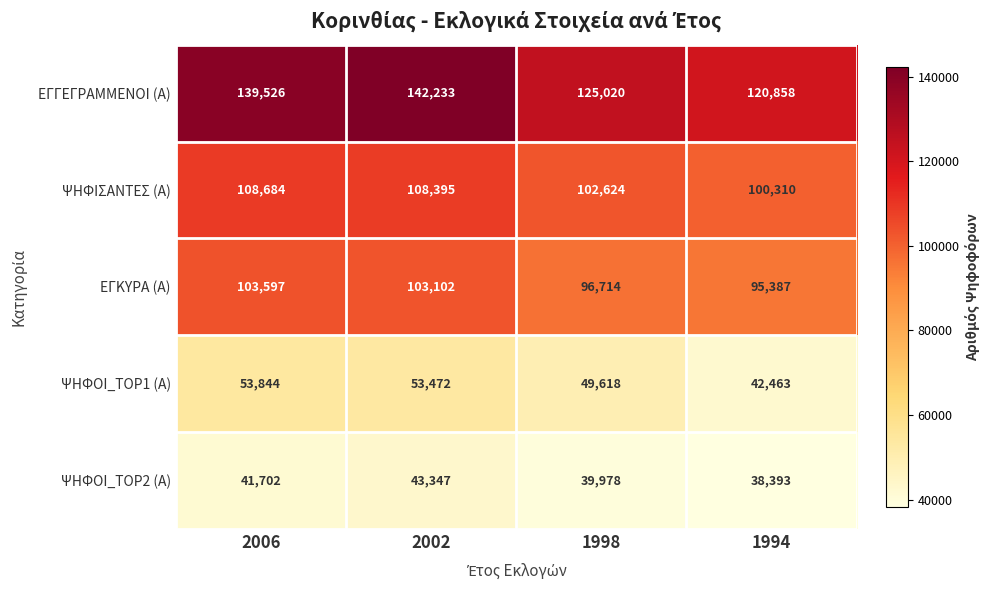

Where is ΨΗΦΙΣΑΝΤΕΣ (Α) nearest to the value 104497?

1998